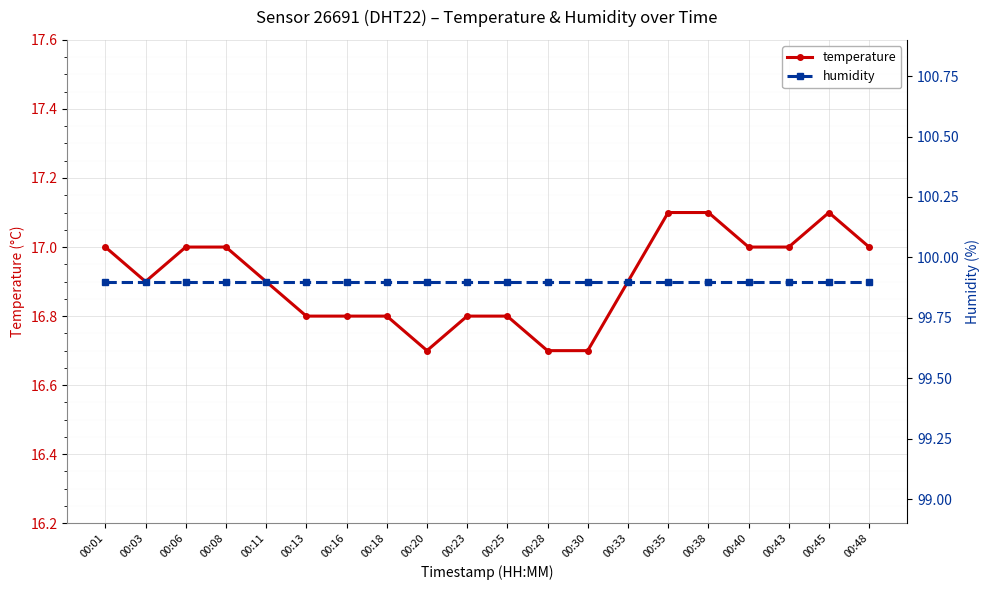

At which category is the sum across all series the highest?

00:35